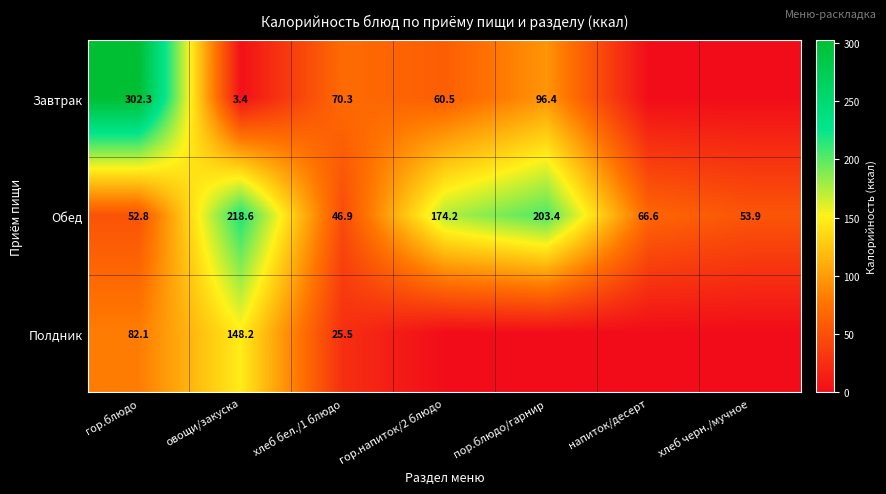

What is the total value across all series at овощи/закуска?

370.2